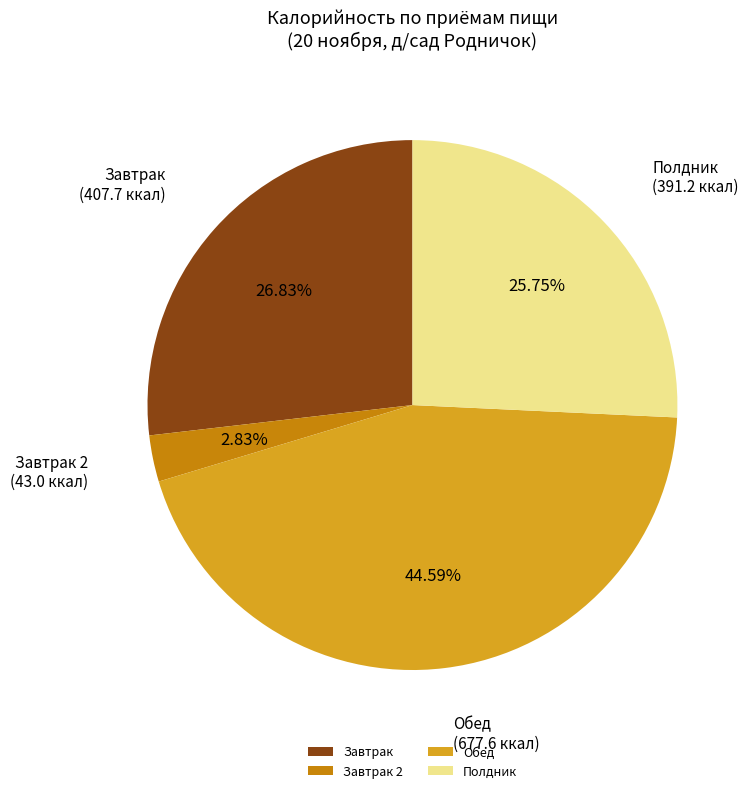

Which category has the biggest portion of the pie?

Обед